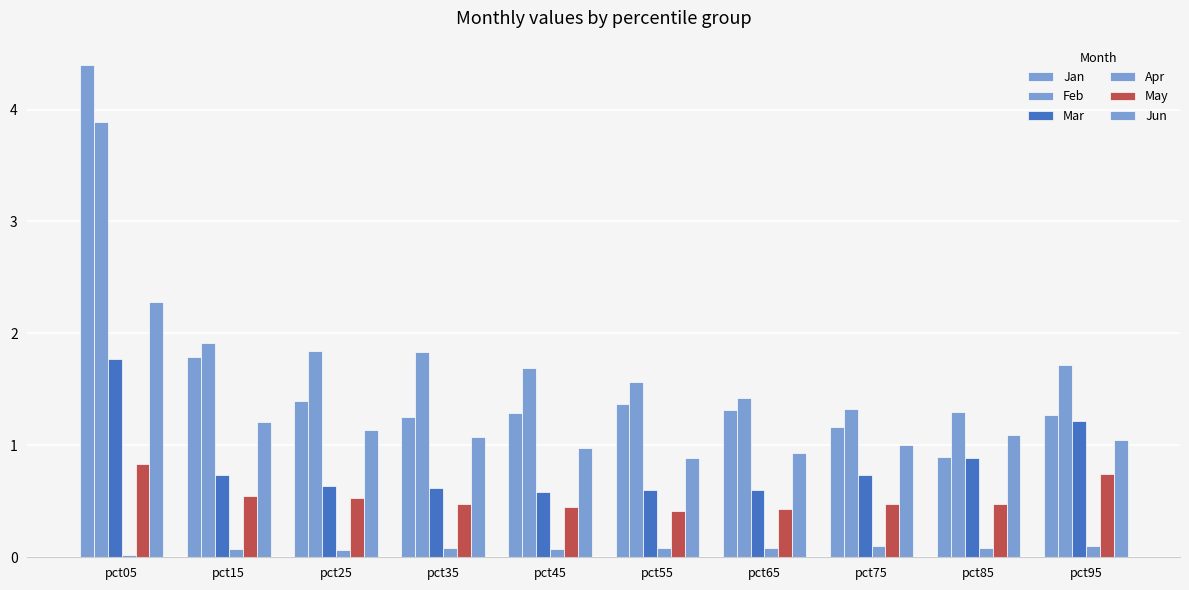

How many bars are there in total?

60